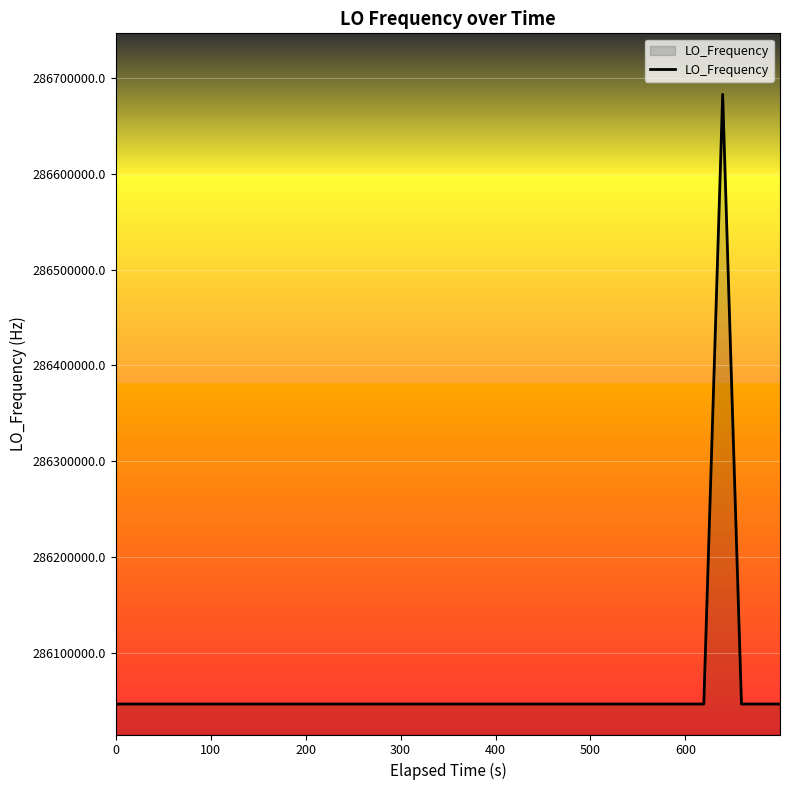

What is the greatest value displayed?

286682705.6